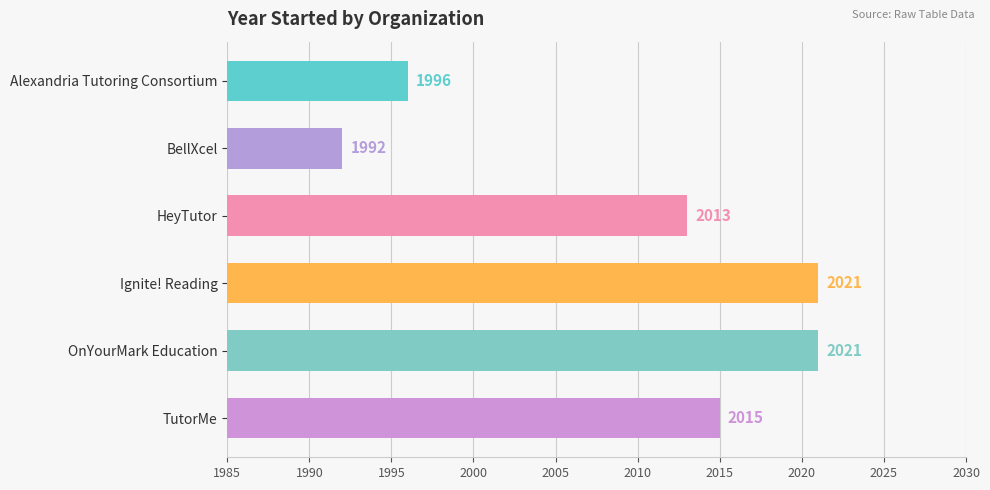

How many data points does each series have?

6